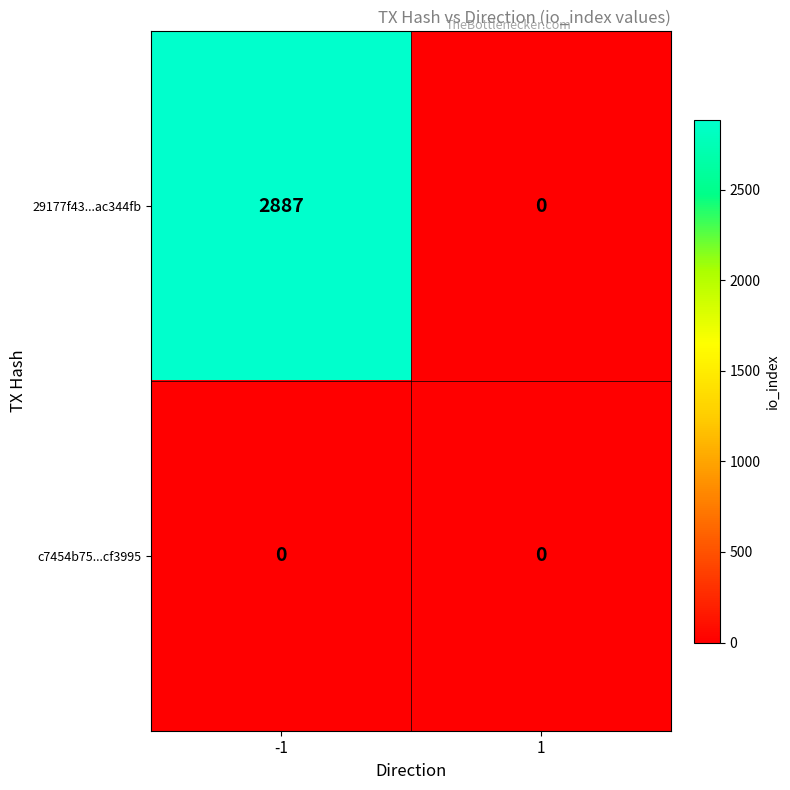

Which series has the widest spread of values?

29177f43...ac344fb